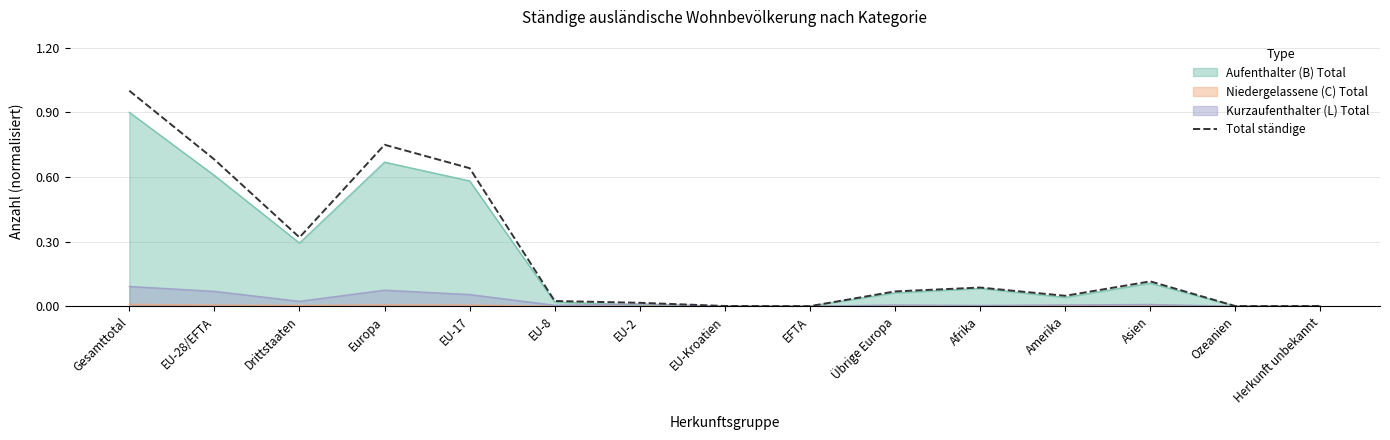

How many values are above zero?

14